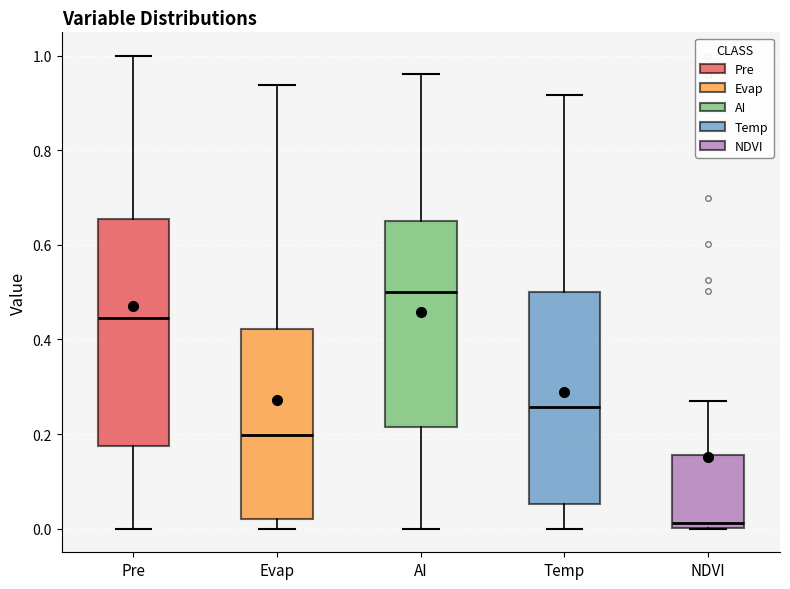

Which box has the lowest median line?

NDVI